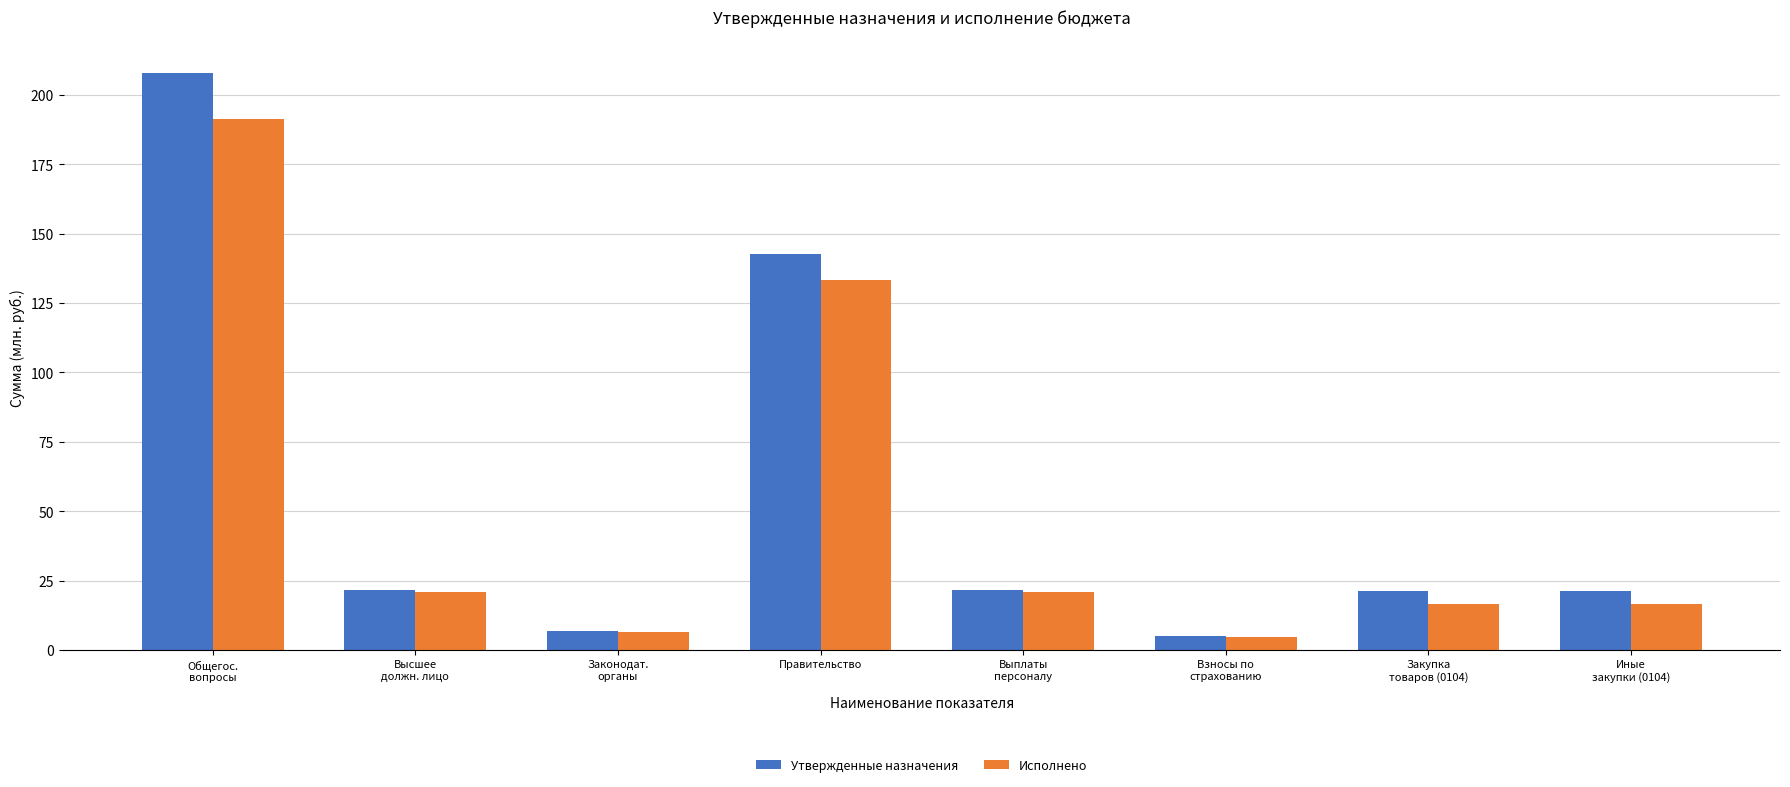

What is the difference between the maximum and minimum values in the Исполнено series?

186.9